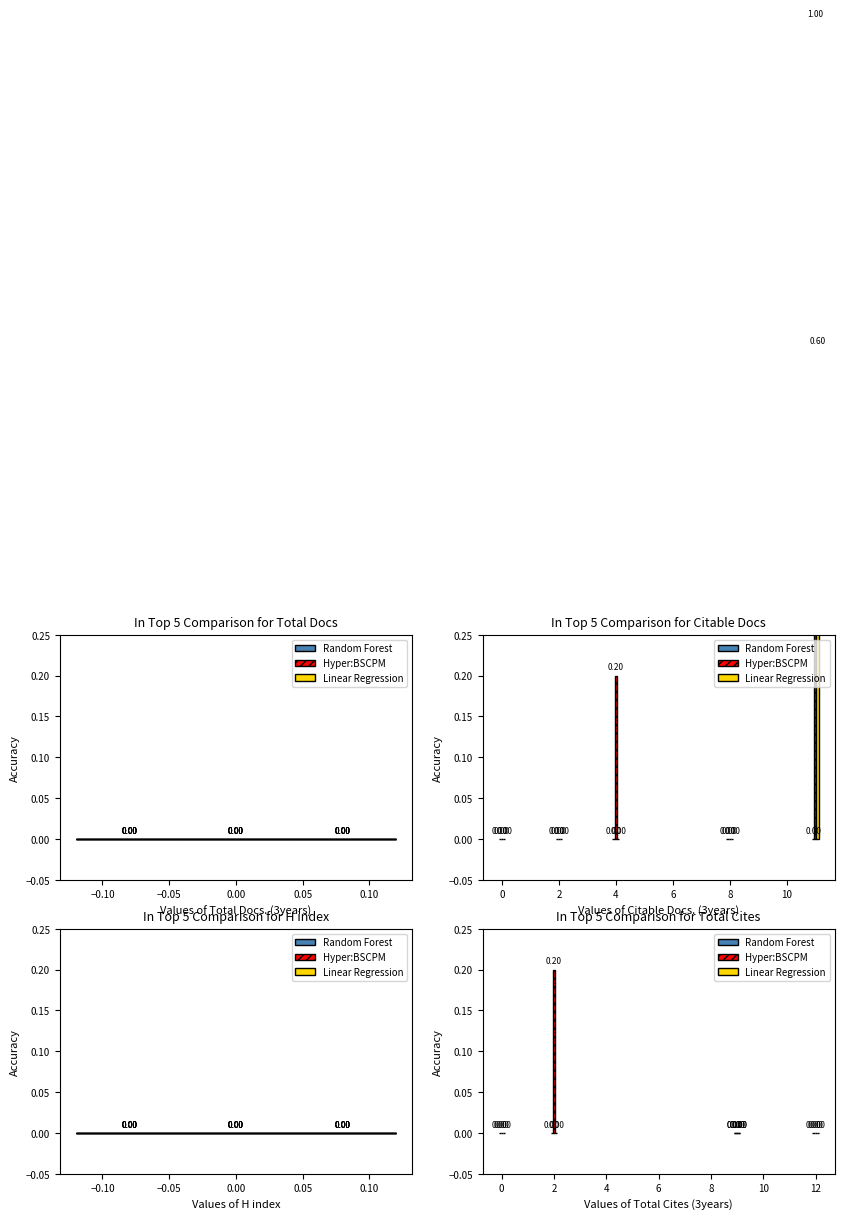

How many bars are there in each group?

3